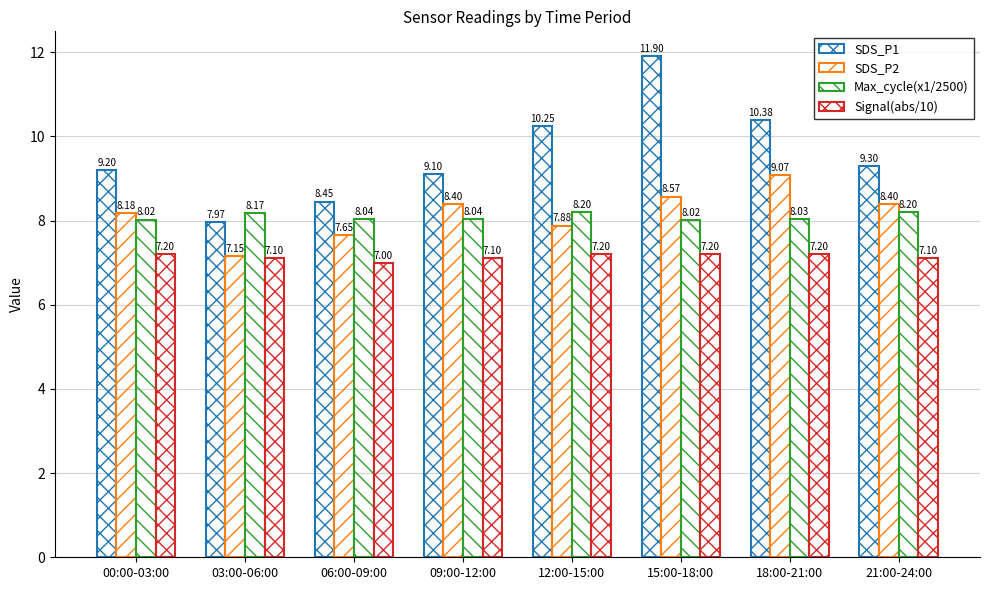

What is the lowest value of the Signal(abs/10) series?

7.0